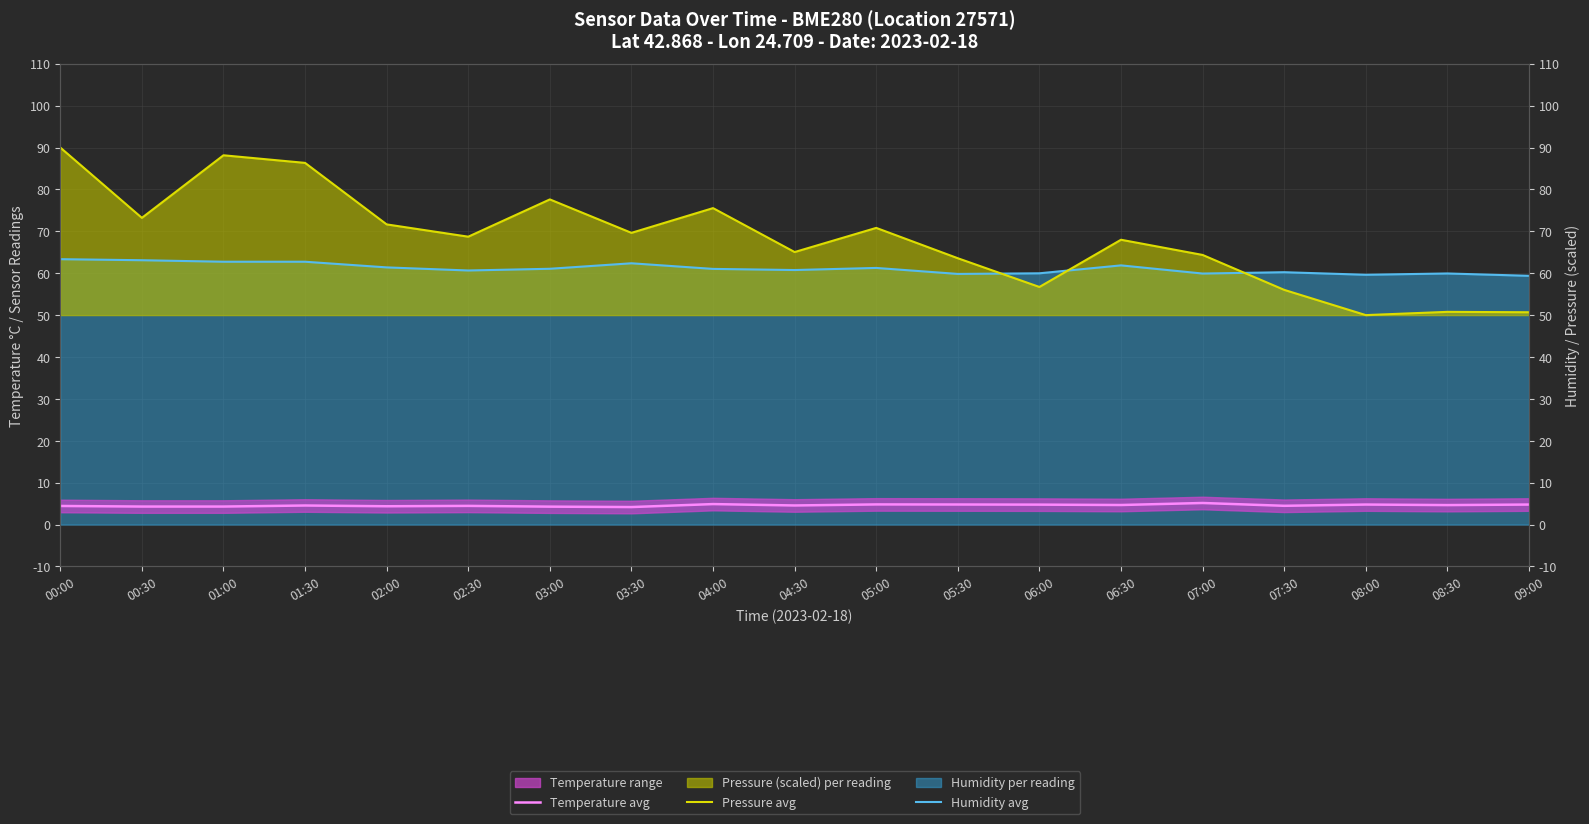

The Pressure avg series shows 123.6 at 04:00. True or false?

False